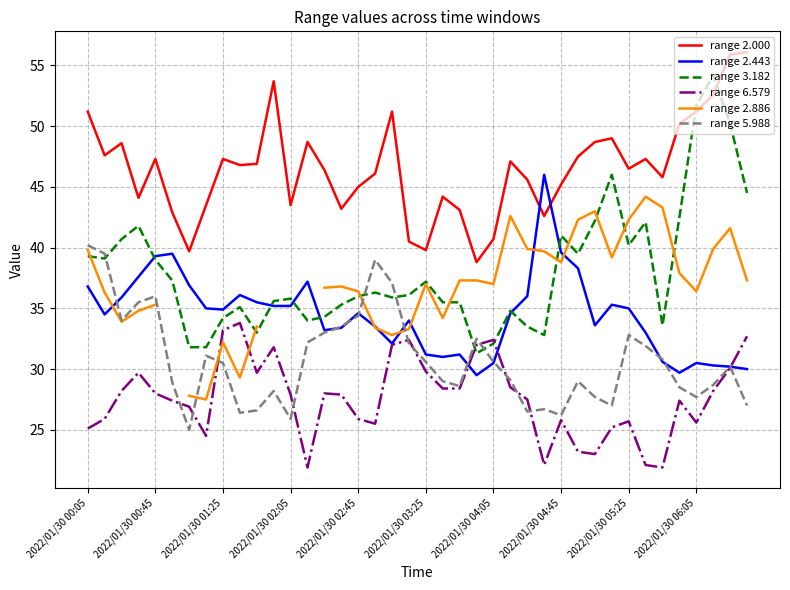

Where do range 2.443 and range 2.000 first cross each other?

26 and 27